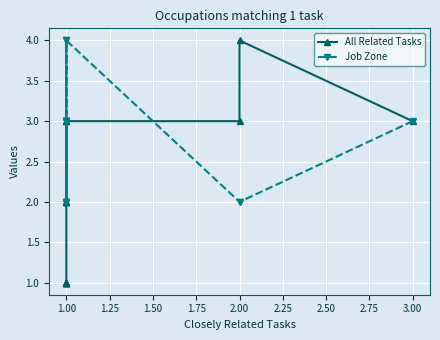

What is the approximate value of All Related Tasks at 3.00?

3